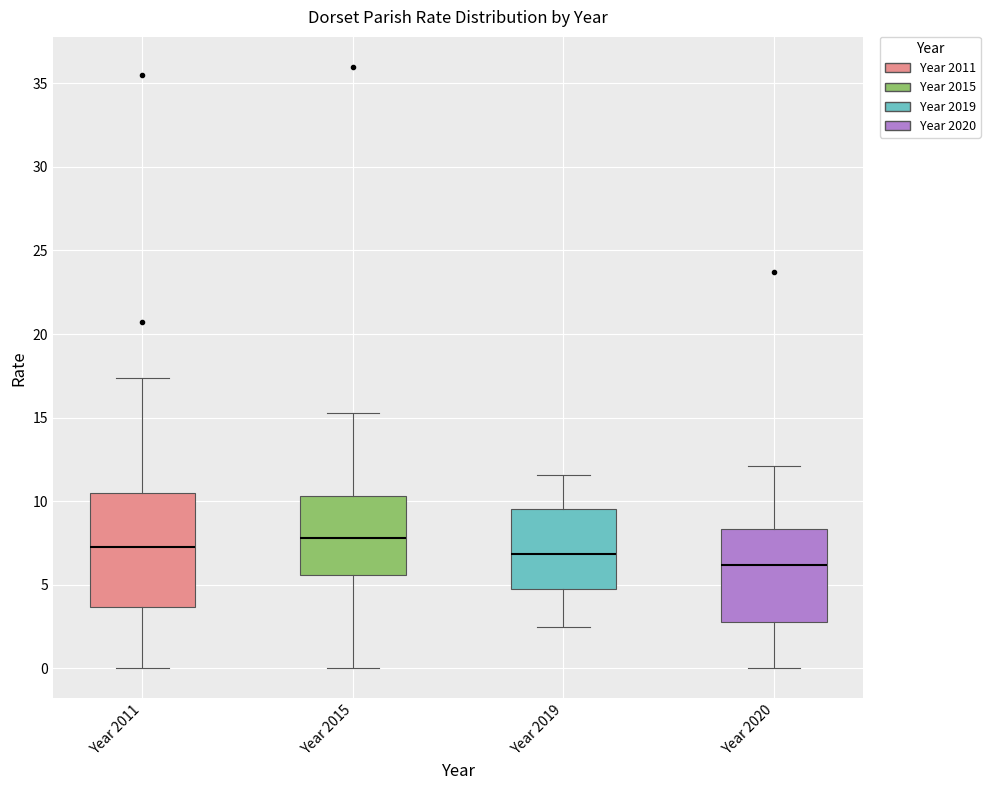

Where does the upper whisker of the box for Year 2015 end on the y-axis? The values are not printed on the chart, so give them approximately, as read against the axis.

15.5